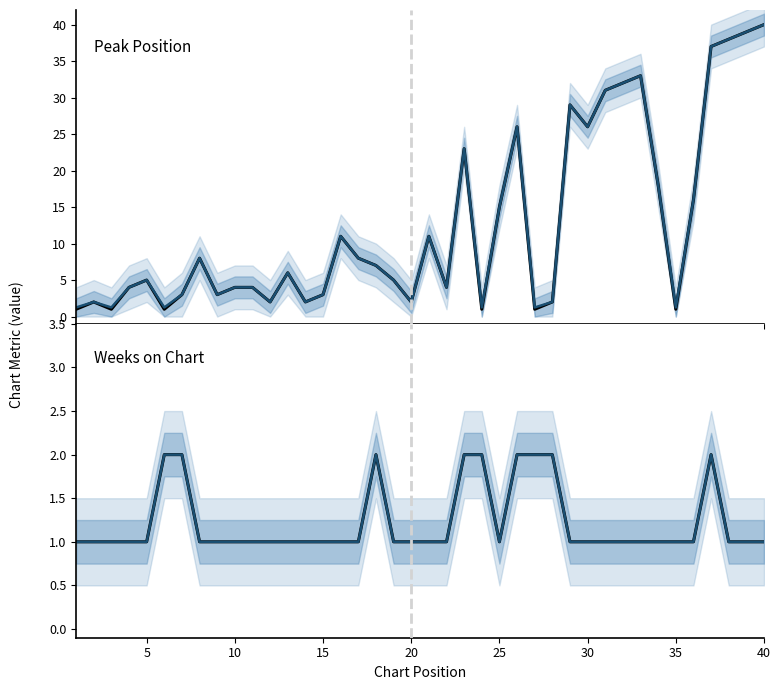

Which series has the widest spread of values?

Peak Position